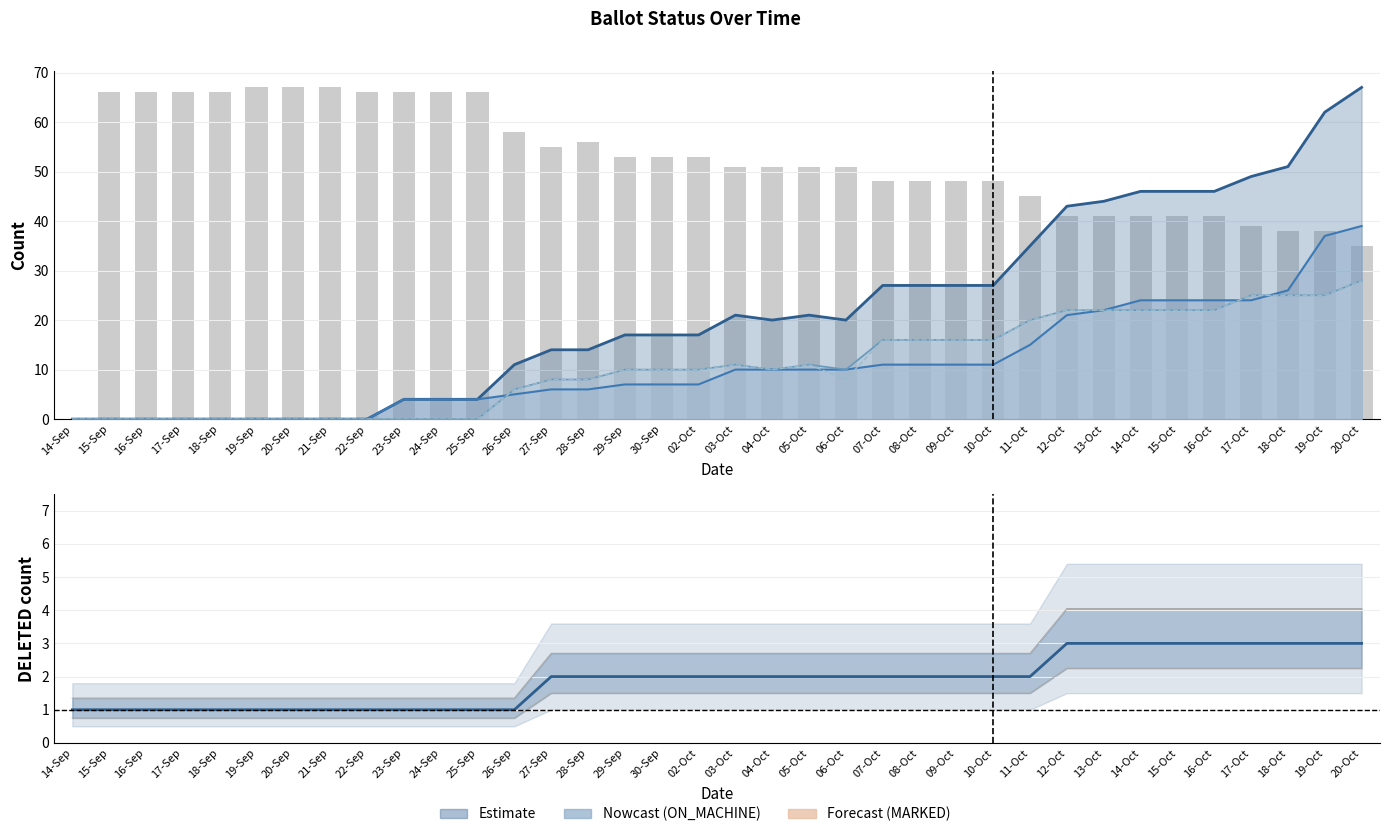

The ISSUED series shows 29 at 08-Oct. True or false?

False